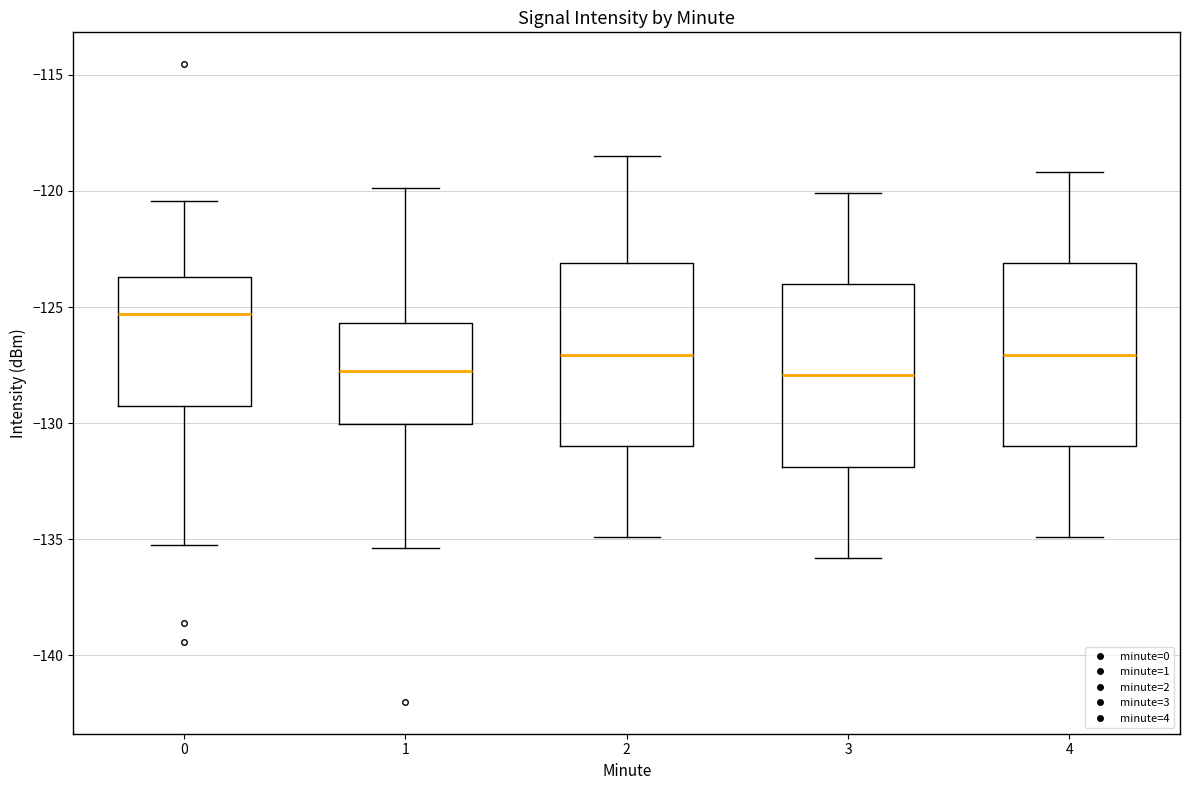

Which box has the highest median line?

0